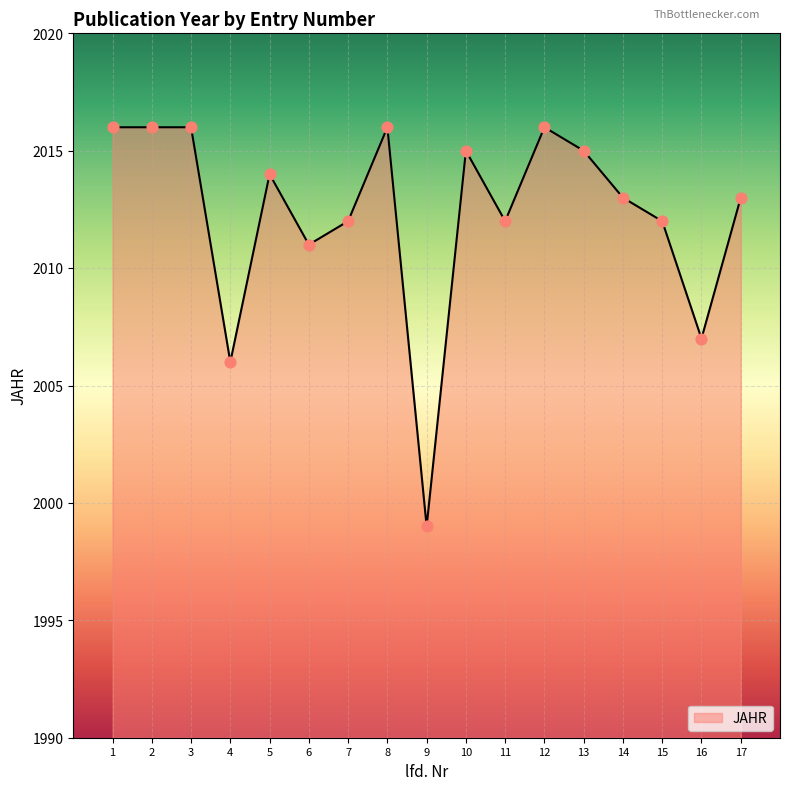

What is the change in value from 5 to 14?

-1